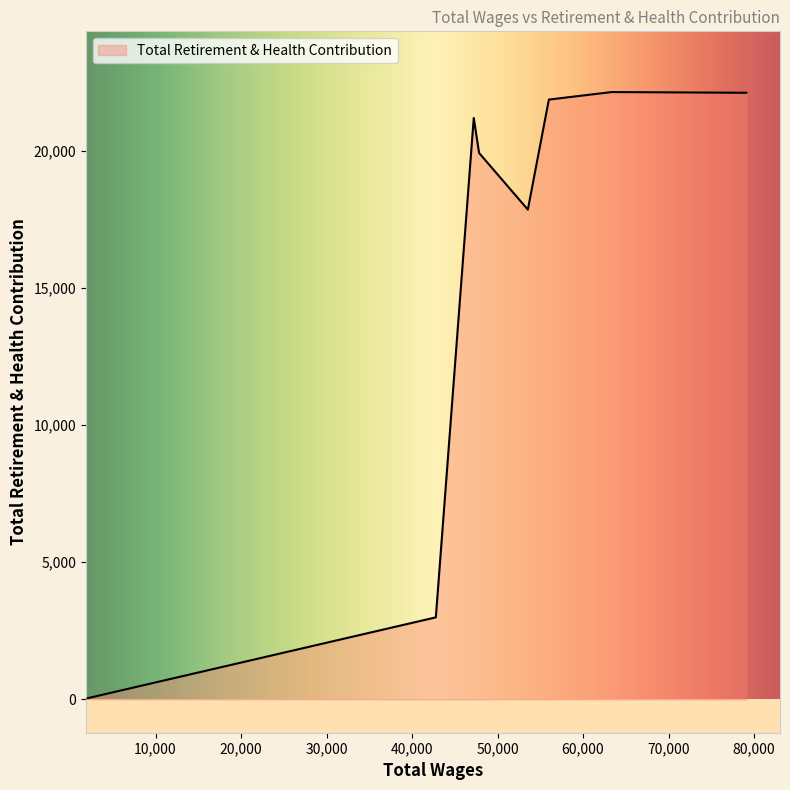

How many distinct data groups are displayed?

1